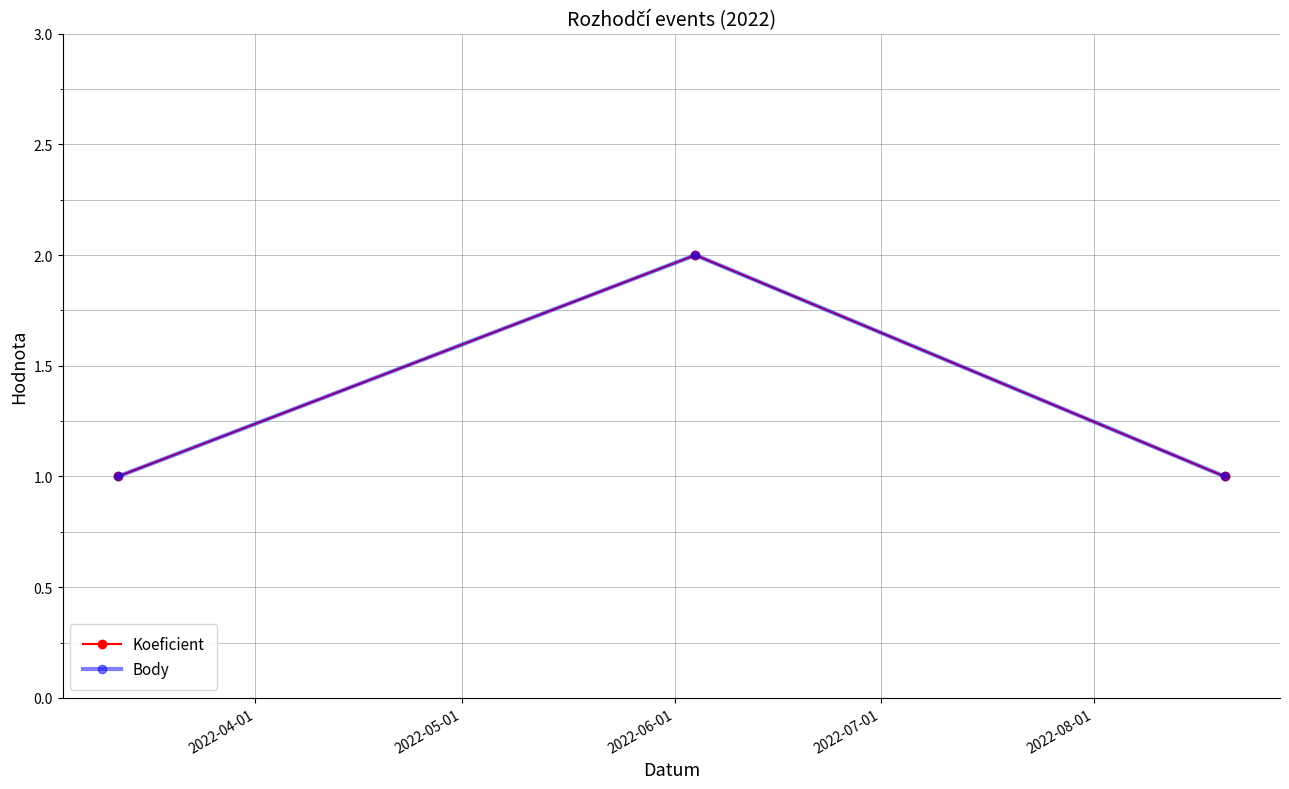

Does the chart have visible grid lines?

Yes